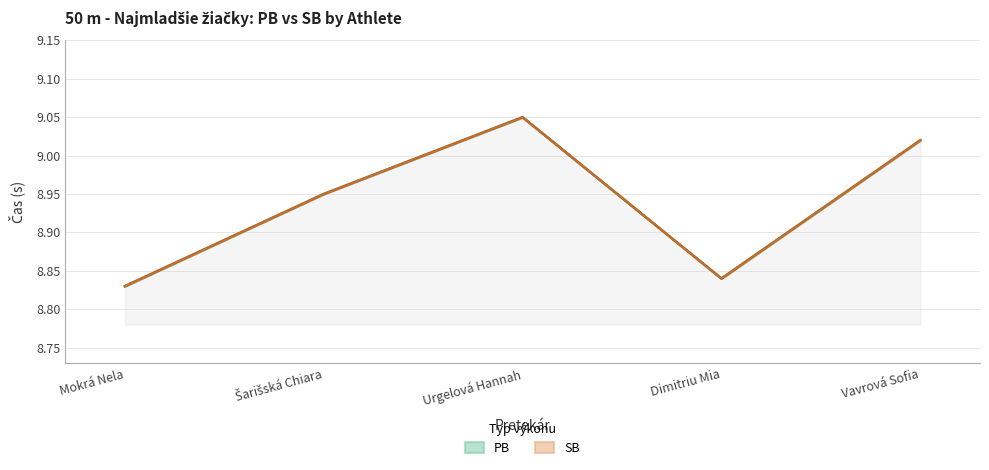

How many series are shown in this chart?

2